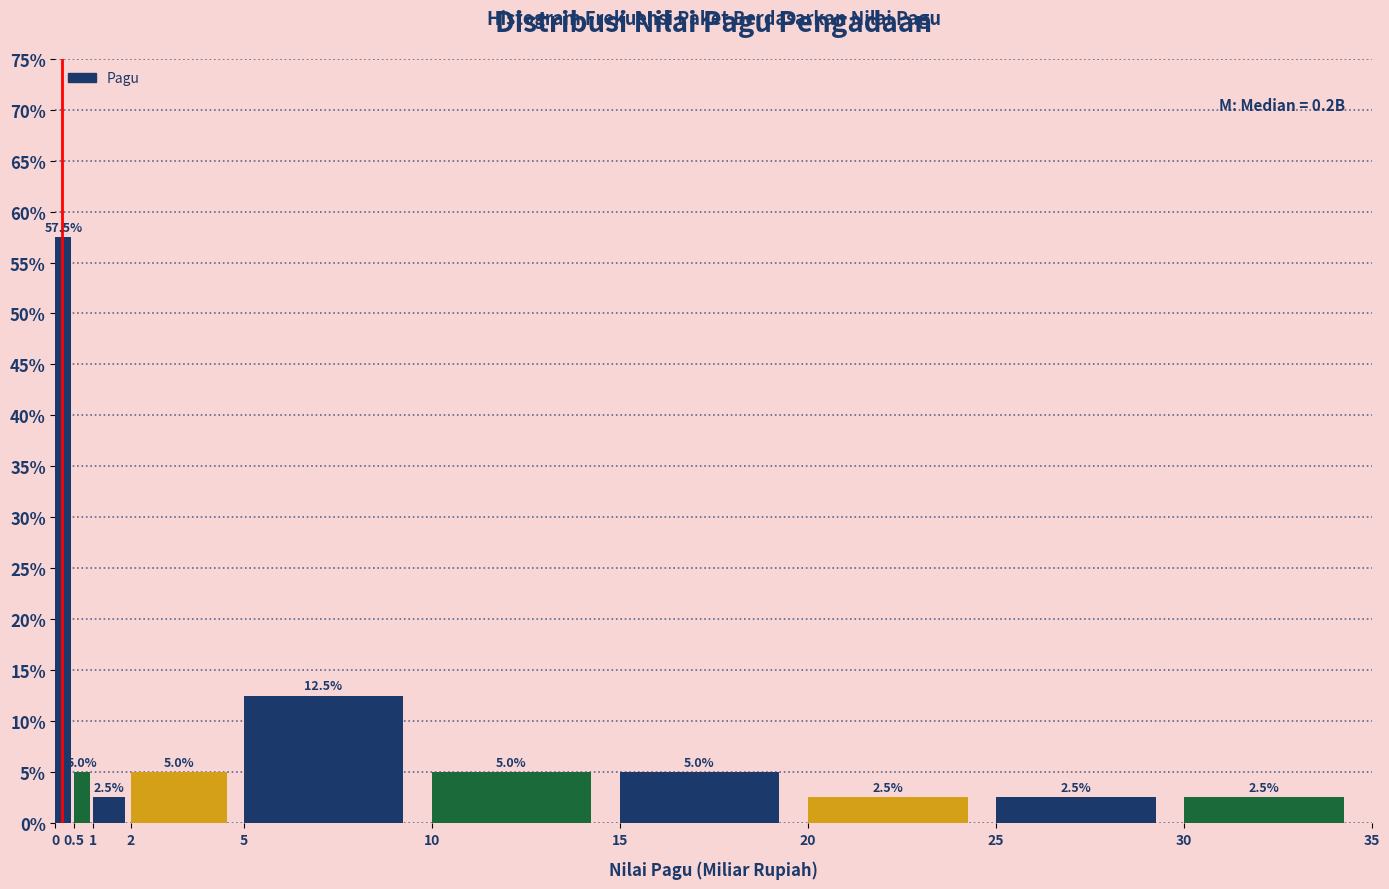

Reading left to right, transcribe this chart: for each bar, give the range it covers on the x-axis and its height.

0 to 0.5: 57.5
0.5 to 1: 5.0
1 to 2: 2.5
2 to 5: 5.0
5 to 10: 12.5
10 to 15: 5.0
15 to 20: 5.0
20 to 25: 2.5
25 to 30: 2.5
30 to 35: 2.5